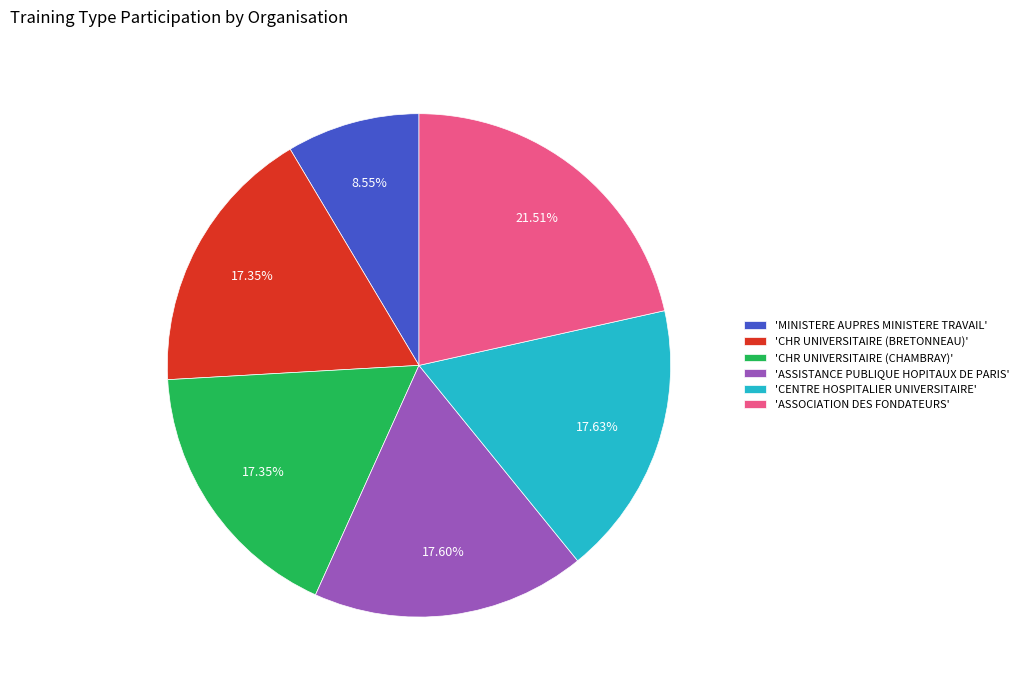

What is the ratio of the value at 'CENTRE HOSPITALIER UNIVERSITAIRE' to the value at 'MINISTERE AUPRES MINISTERE TRAVAIL'?

2.1